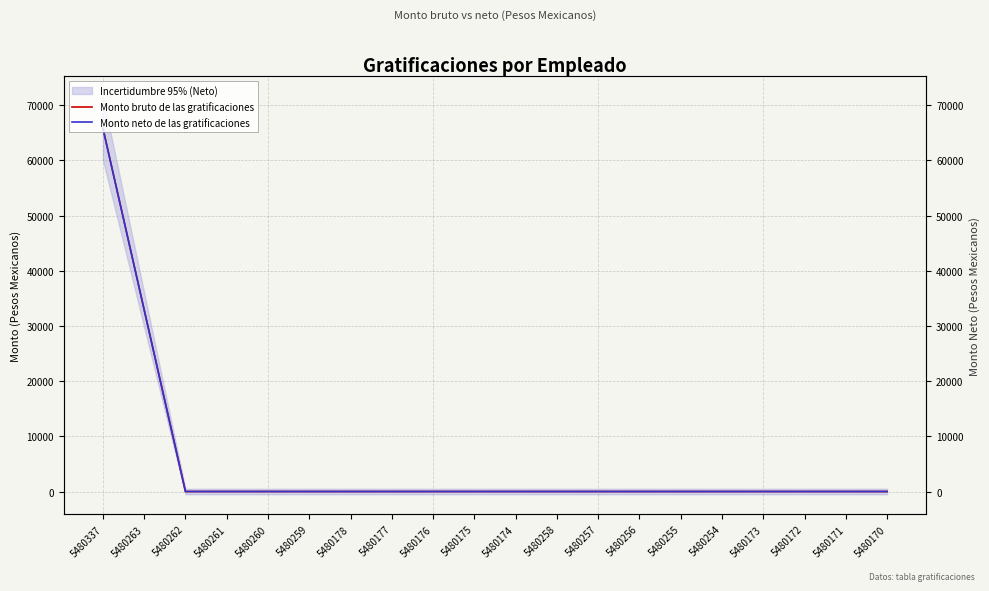

Which has a higher value, 5480337 or 5480173?

5480337